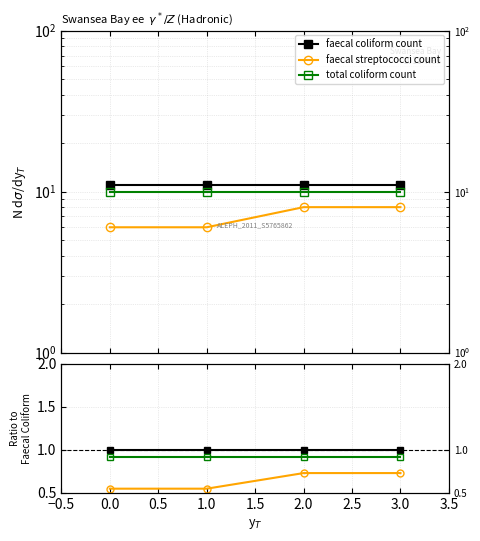

The value of total coliform count at 2.0 is 0.6. True or false?

False